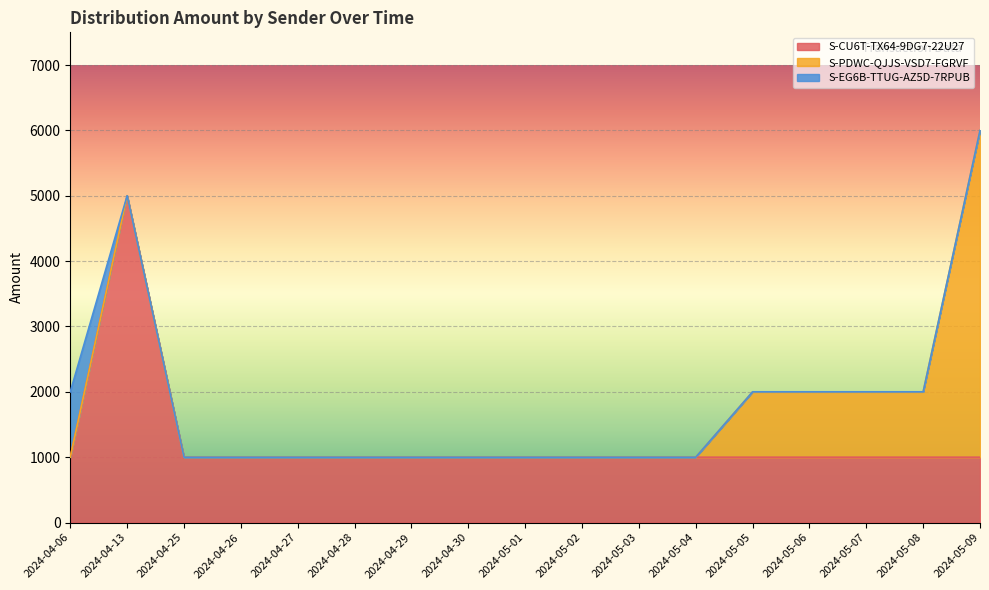

In S-EG6B-TTUG-AZ5D-7RPUB, how many points are higher than both neighbors (excluding endpoints)?

1